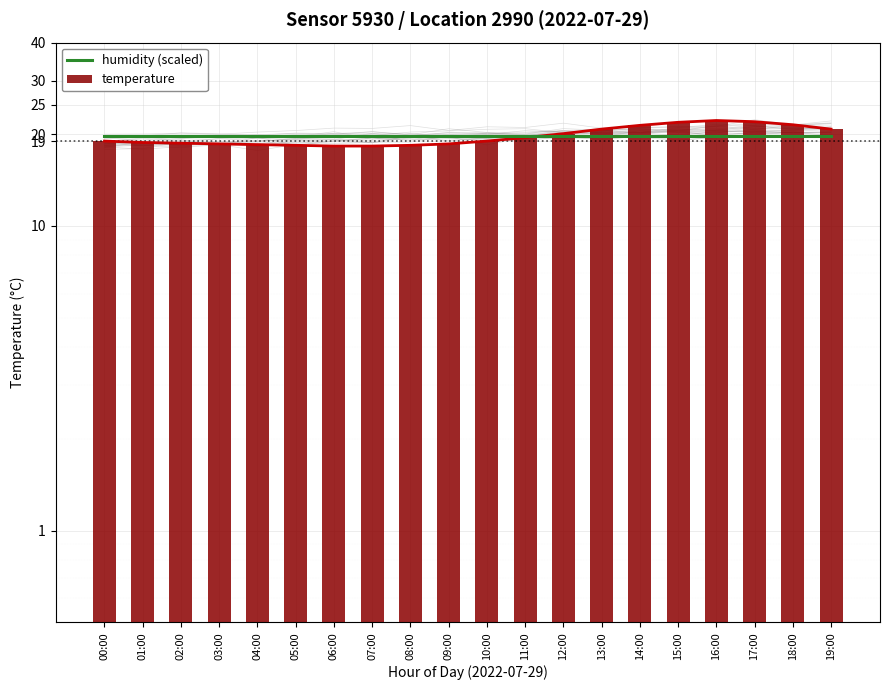

At how many categories does at least one series exceed 18?

20